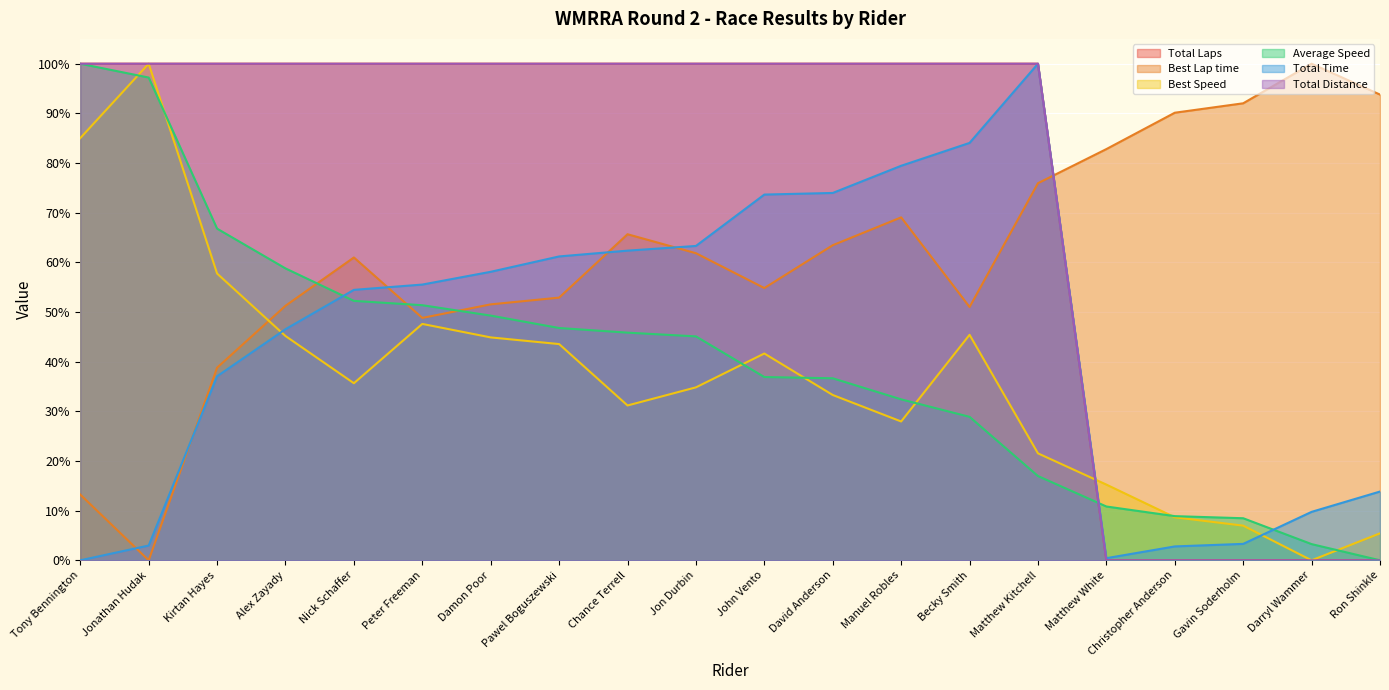

Between Chance Terrell and Jon Durbin, which is larger?

Chance Terrell